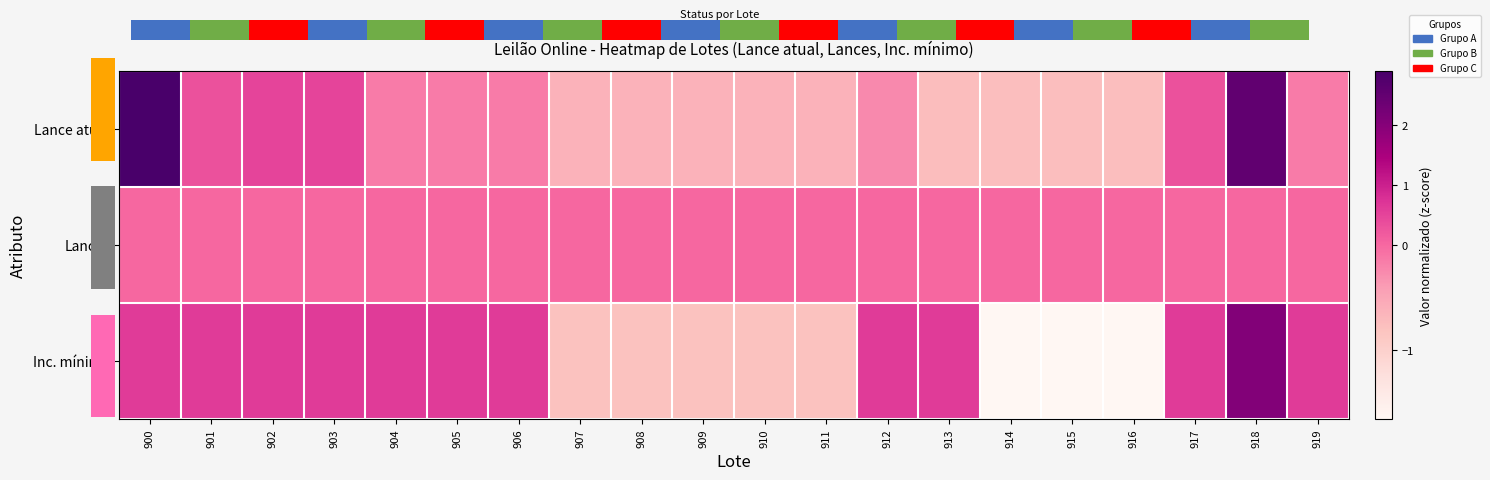

Which series has the largest range (max minus min)?

Inc. mínimo